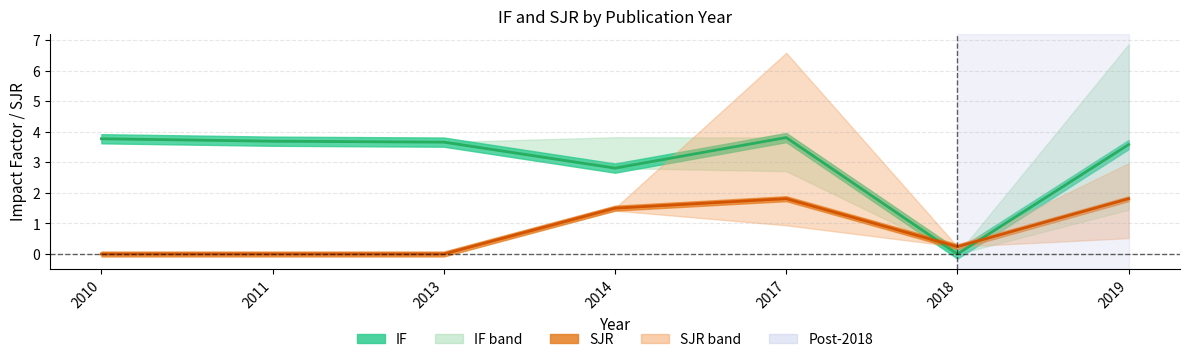

Is the value of IF_upper at 2018 greater than the value of SJR at 2018?

No